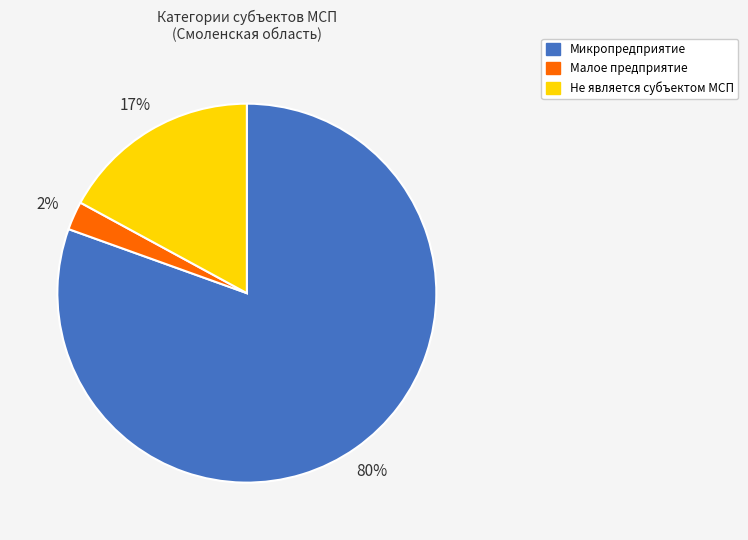

Count the number of slices in the pie.

3